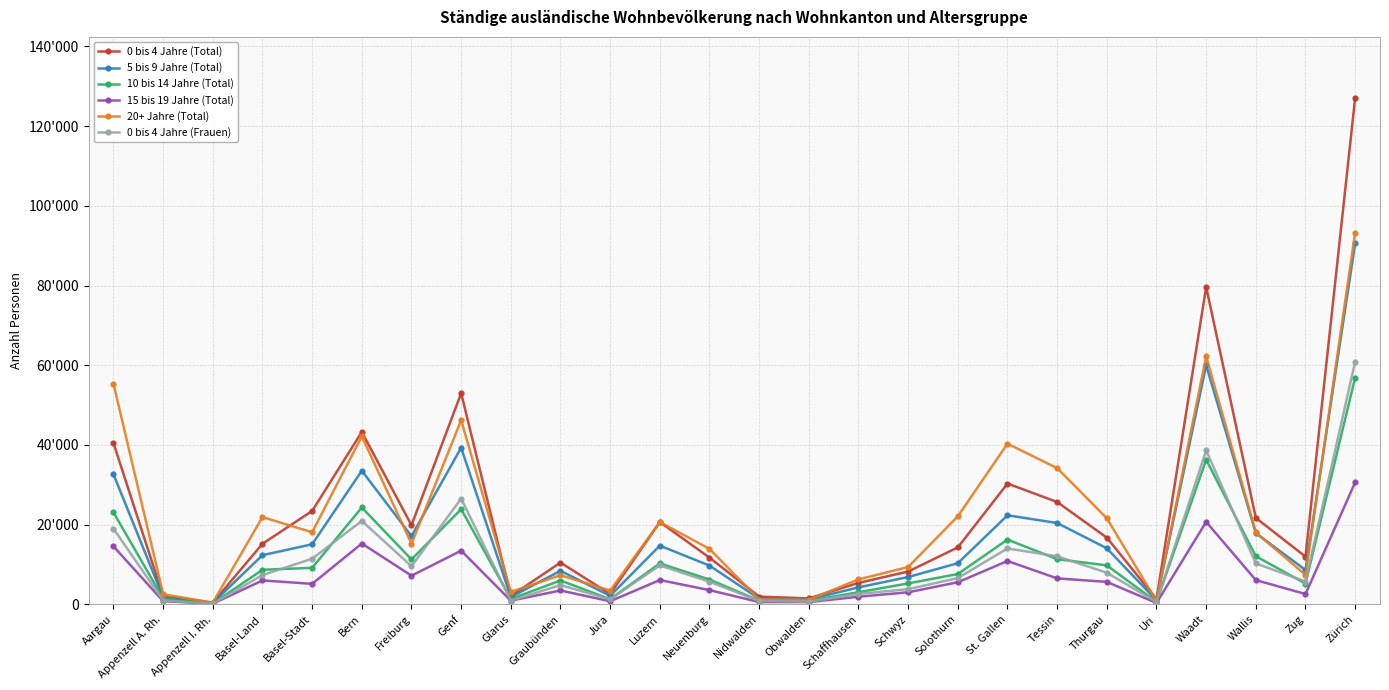

True or false: 10 bis 14 Jahre (Total) and 0 bis 4 Jahre (Total) intersect in this chart.

False